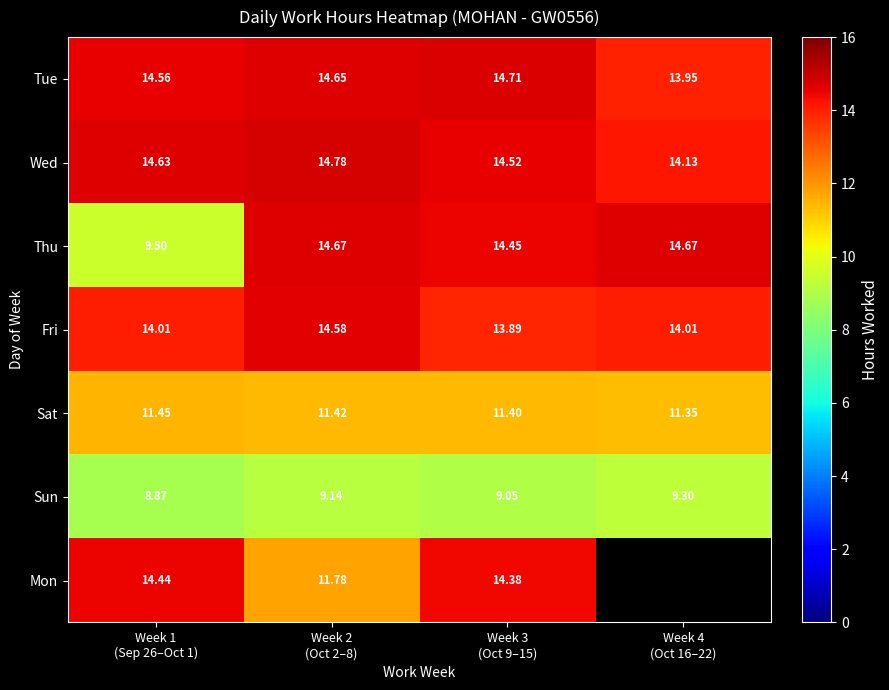

Which series has the largest total across all categories?

Wed